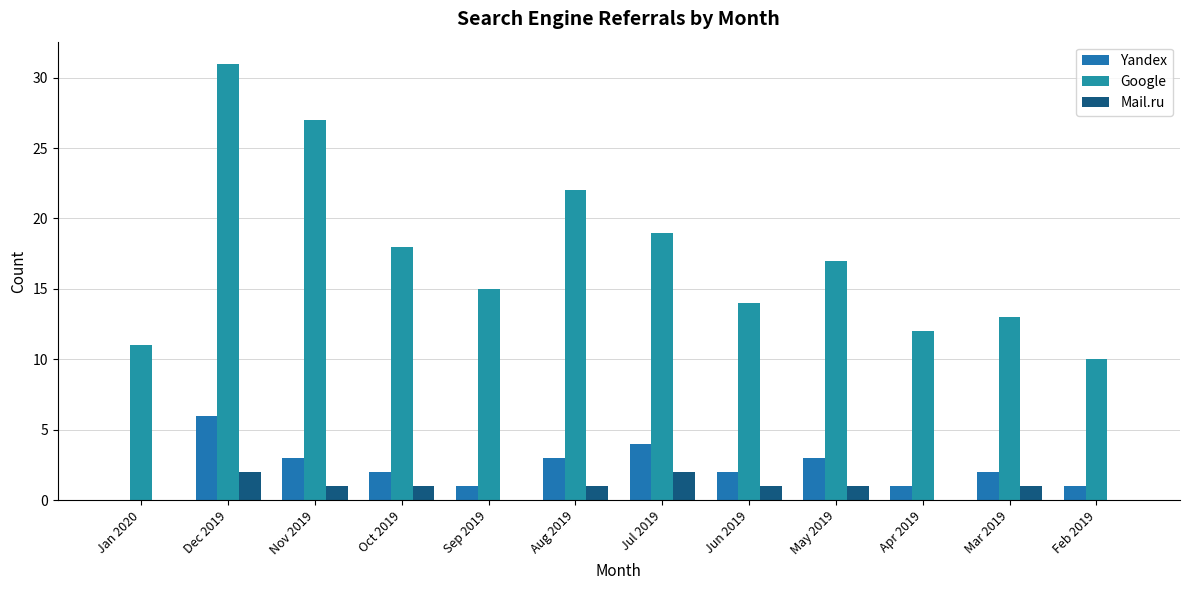

What is the sum of all Google values?

209